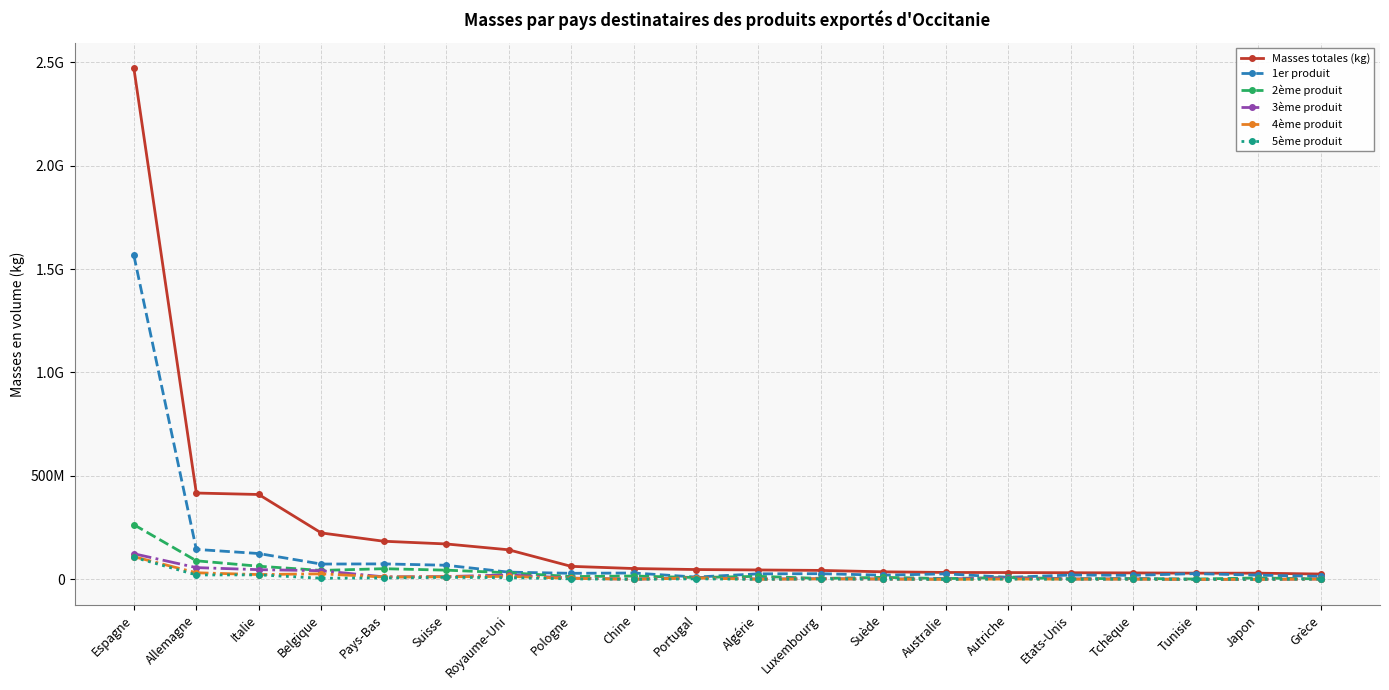

Between Pays-Bas and Japon, which series saw the biggest shift?

Masses totales (kg)